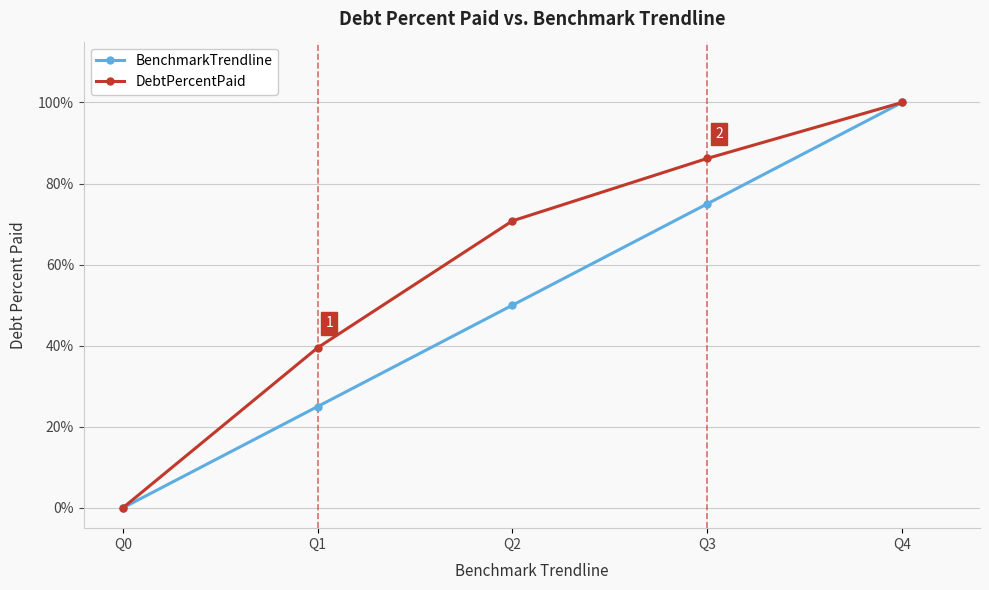

What is the sum of all BenchmarkTrendline values?

250.0